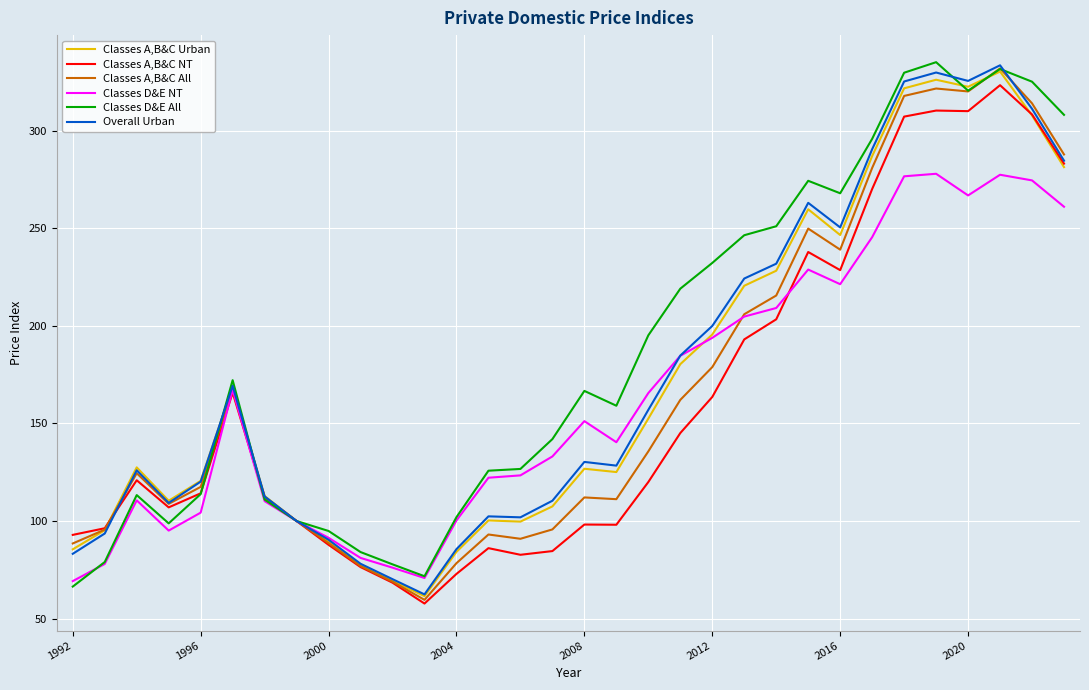

What is the maximum value for Classes A,B&C NT?

323.4